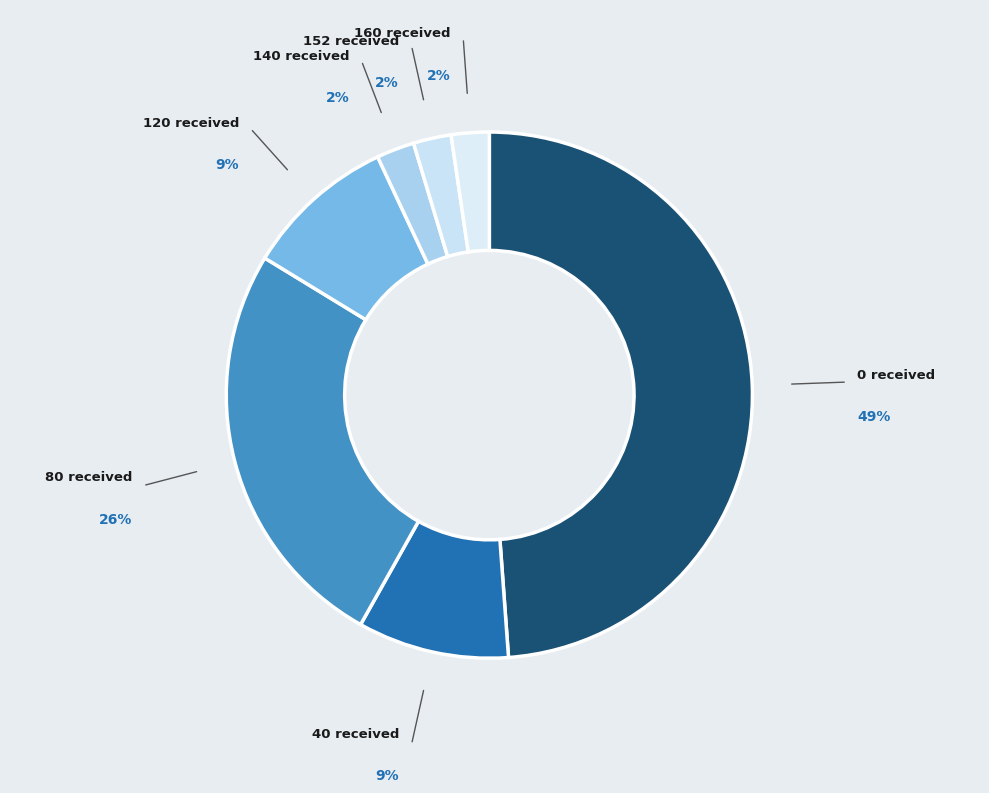

Do 120 and 80 together represent more than half of the pie?

No